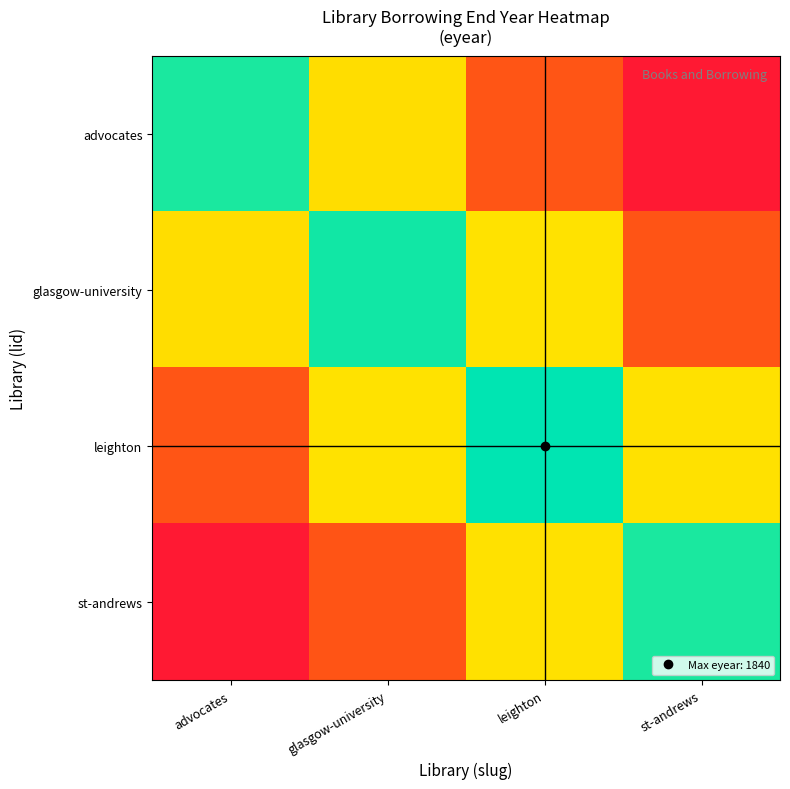

What is the total value across all series at advocates?

3203.2